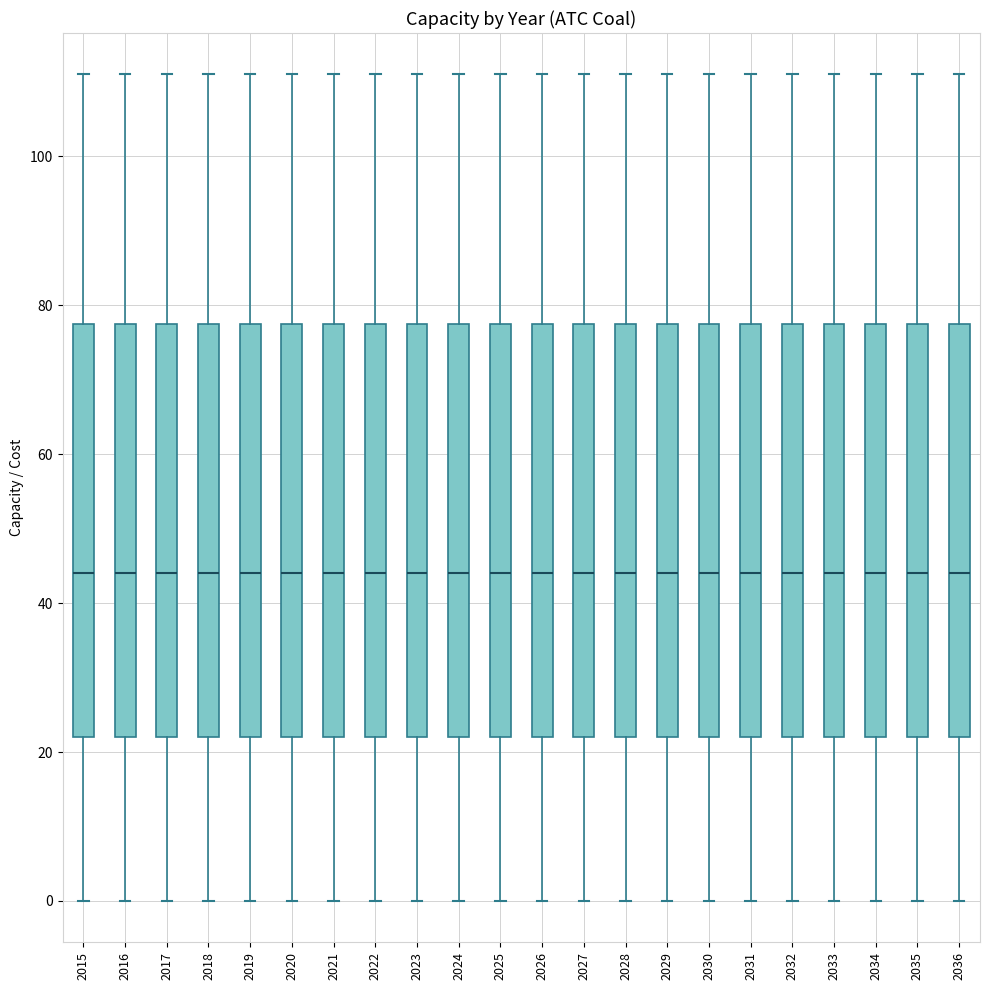

Where does the median line of the box at x = 2033 sit on the y-axis? The values are not printed on the chart, so give them approximately, as read against the axis.

44